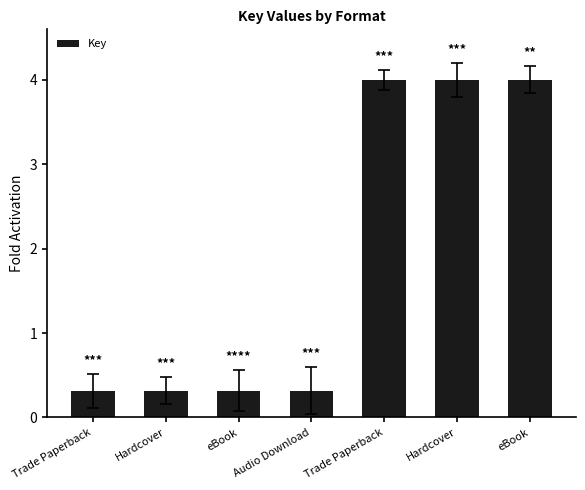

What is the change in value from Hardcover to eBook?

+3.7